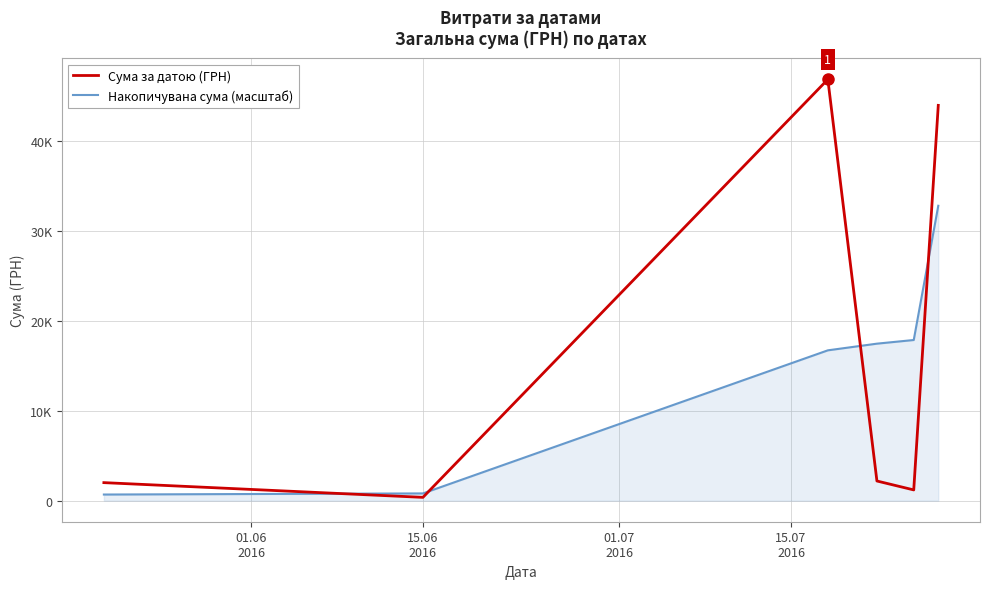

Does the chart have visible grid lines?

Yes